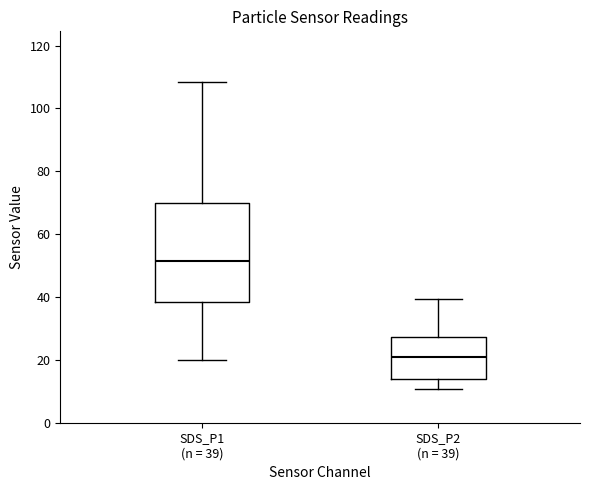

Reading left to right, transcribe this box plot: for each box, give where its median line is, the range the box spans, and where its two whiskers end, as read against the y-axis. The values are not printed on the chart, so give them approximately, as read against the axis.

SDS_P1 (n = 39): median 52, box 38 to 70, whiskers 20 to 108
SDS_P2 (n = 39): median 20, box 14 to 28, whiskers 10 to 40